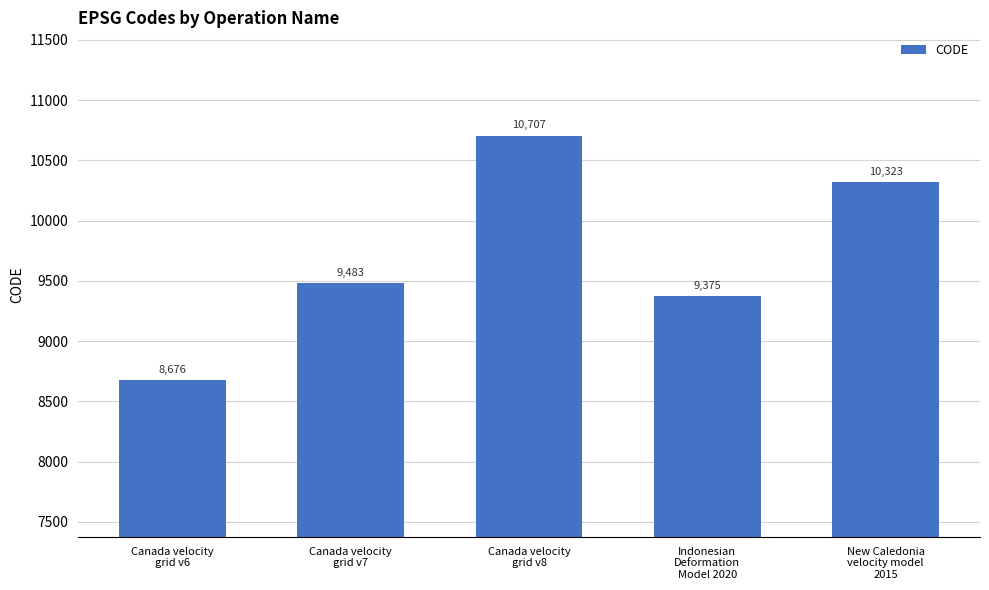

Reading left to right, transcribe all the data shown in this chart.

Canada velocity
grid v6=8676	Canada velocity
grid v7=9483	Canada velocity
grid v8=10707	Indonesian
Deformation
Model 2020=9375	New Caledonia
velocity model
2015=10323